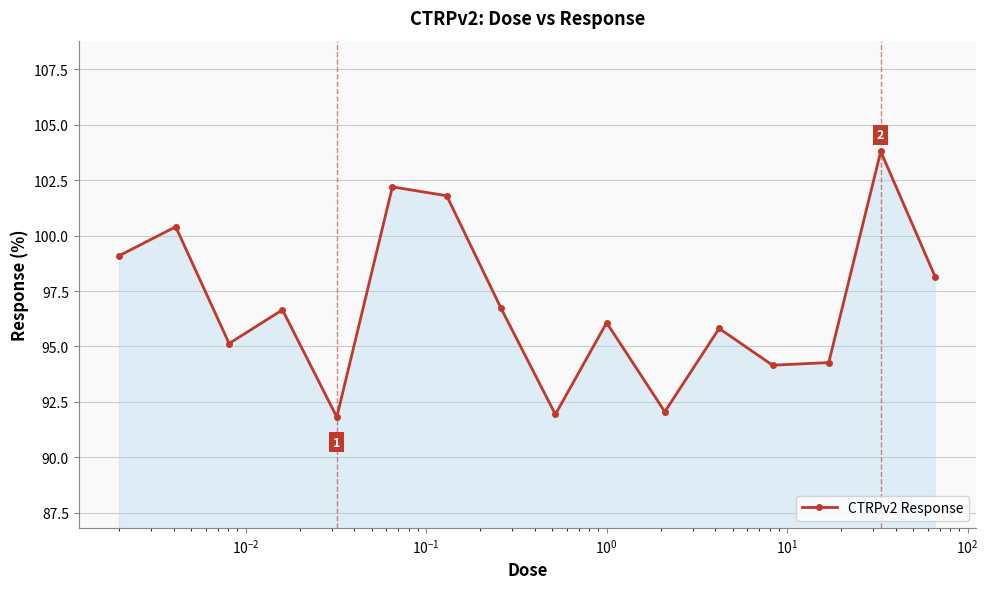

What is the average value?

96.9